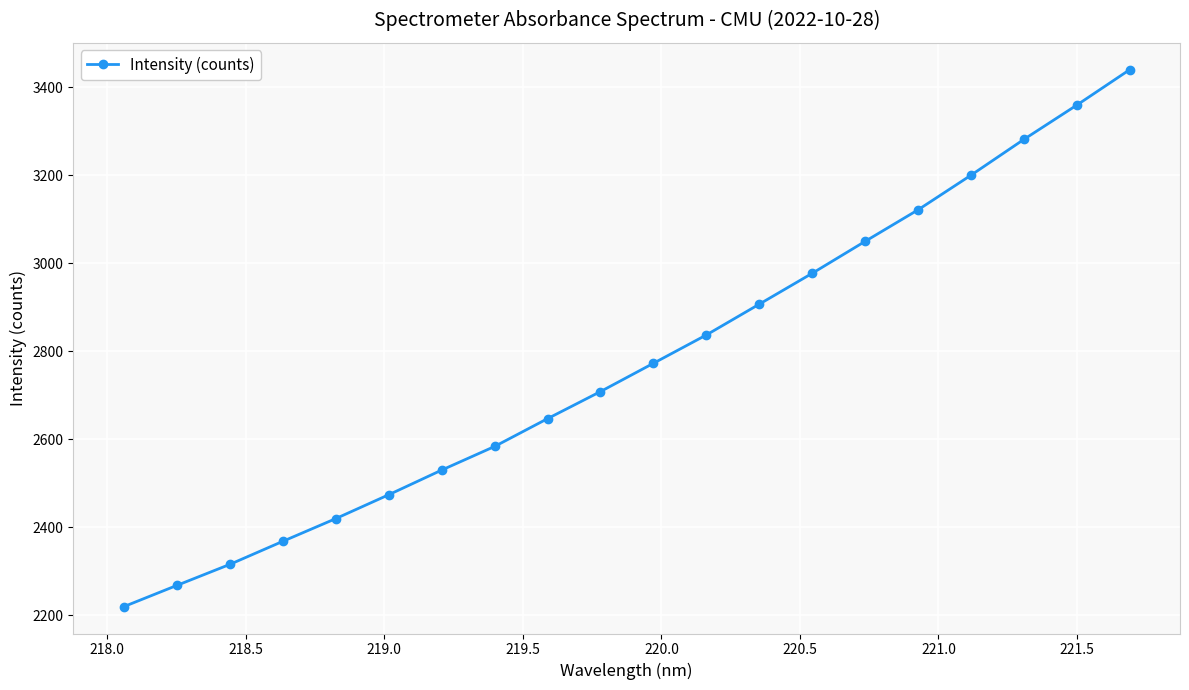

What is the difference between the second highest and minimum values?

1140.8